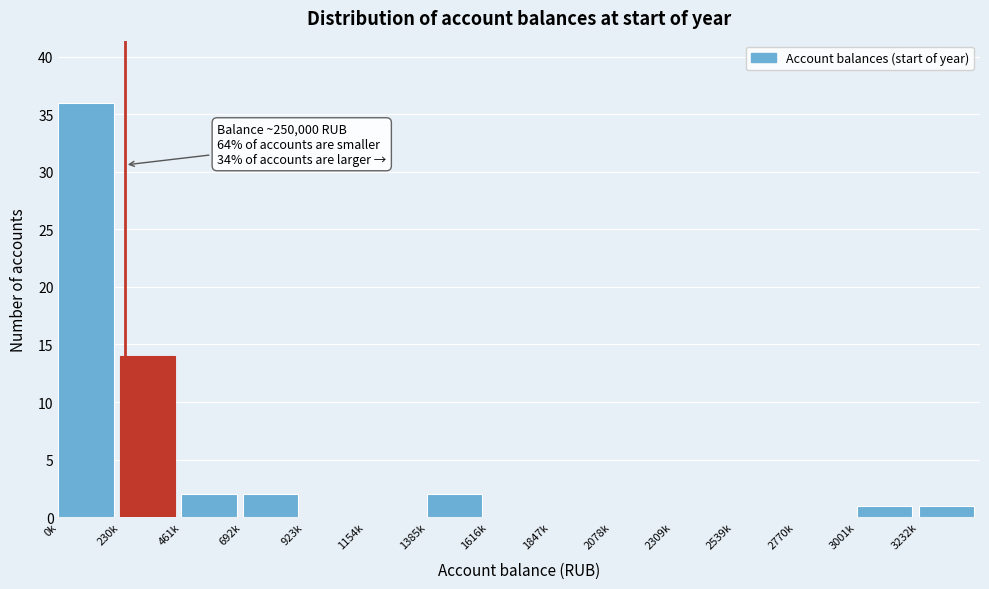

Reading left to right, extract all data points from this chart.

0k=36	230k=14	461k=2	692k=2	923k=0	1154k=0	1385k=2	1616k=0	1847k=0	2078k=0	2309k=0	2539k=0	2770k=0	3001k=1	3232k=1